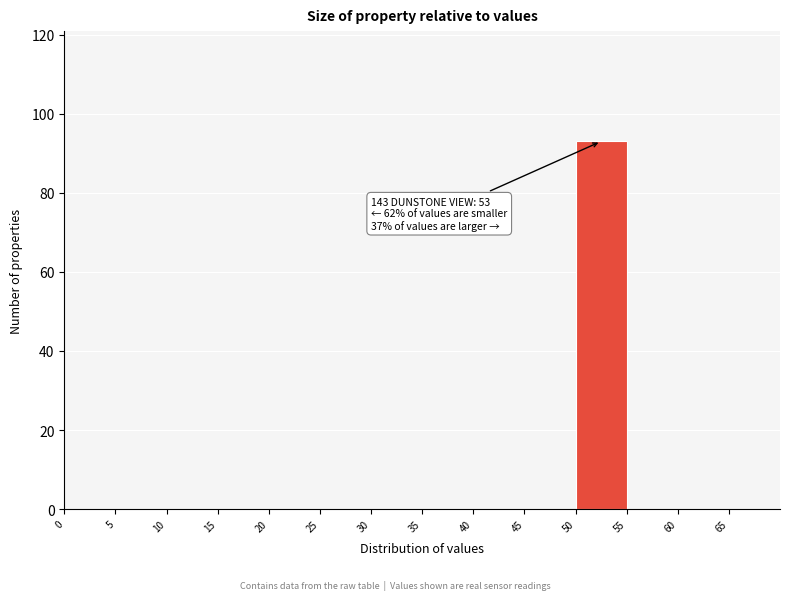

Over which range of the x-axis is the bar tallest?

50 to 55